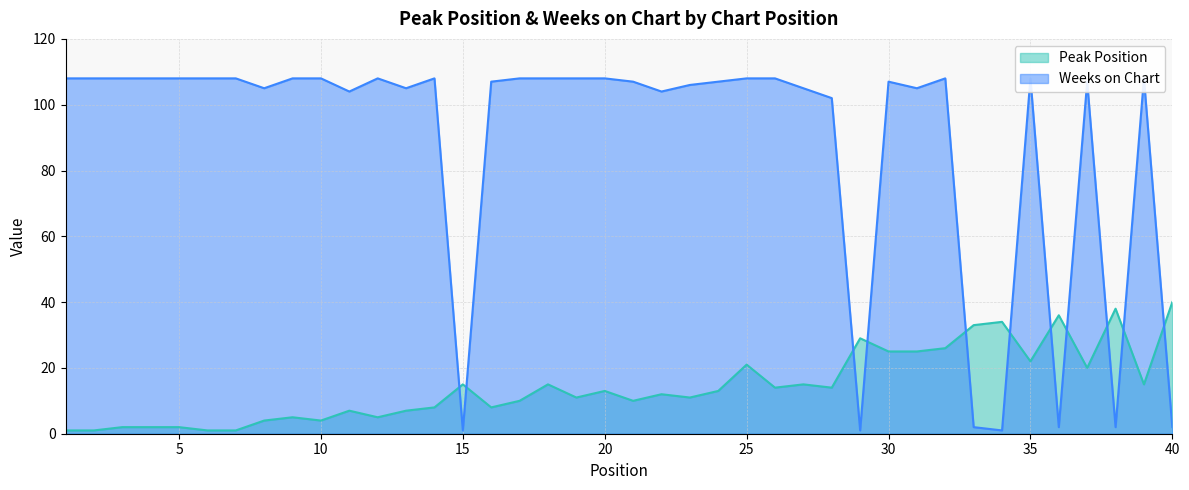

At which category does Weeks on Chart reach its first local valley?

8